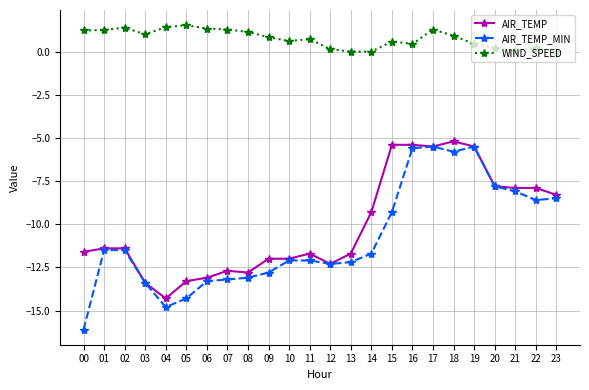

Which series has the largest total across all categories?

WIND_SPEED